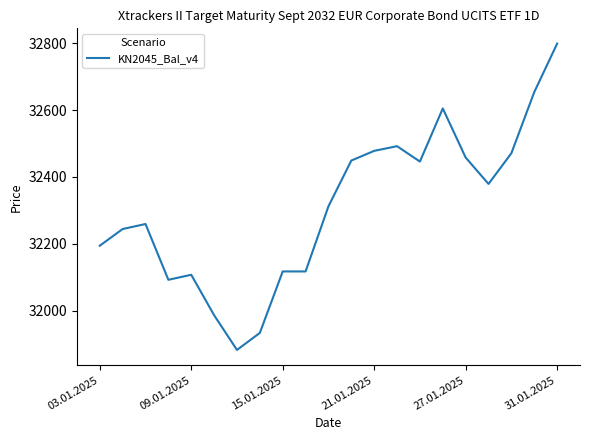

What is the minimum value shown in the chart?

31882